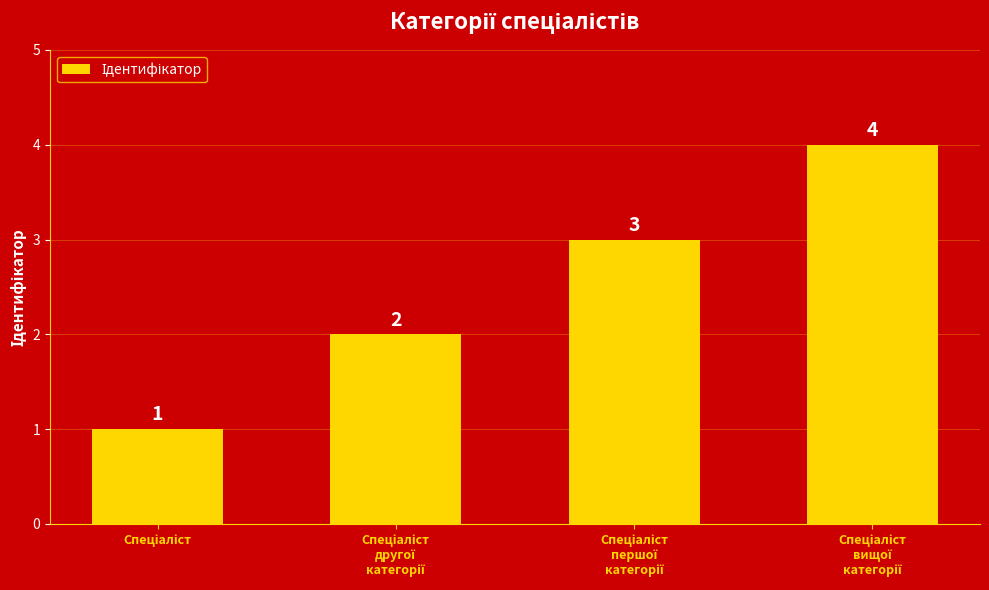

What is the maximum value shown in the chart?

4